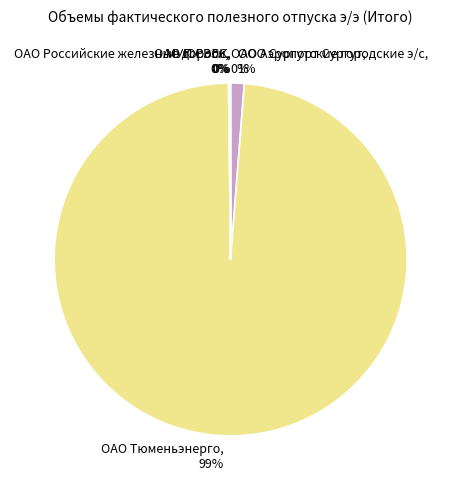

Which slice is the largest?

ОАО Тюменьэнерго